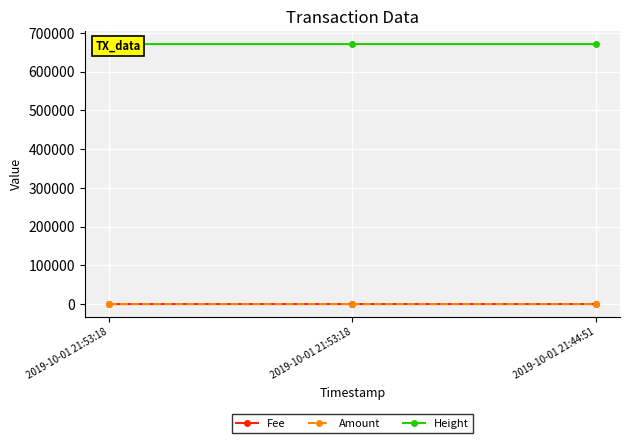

Reading right to left, extract all data points from this chart.

Fee: 1.0	0.1	0.1
Amount: 1.0	0.0	0.0
Height: 670834.0	670835.0	670835.0